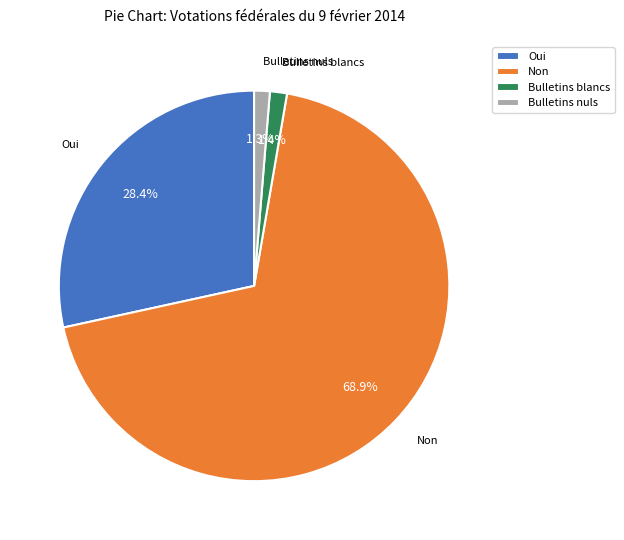

How many segments does this pie chart have?

4